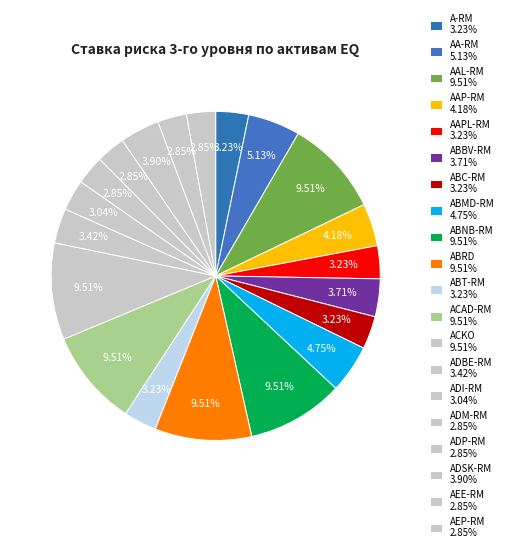

Count the number of slices in the pie.

20